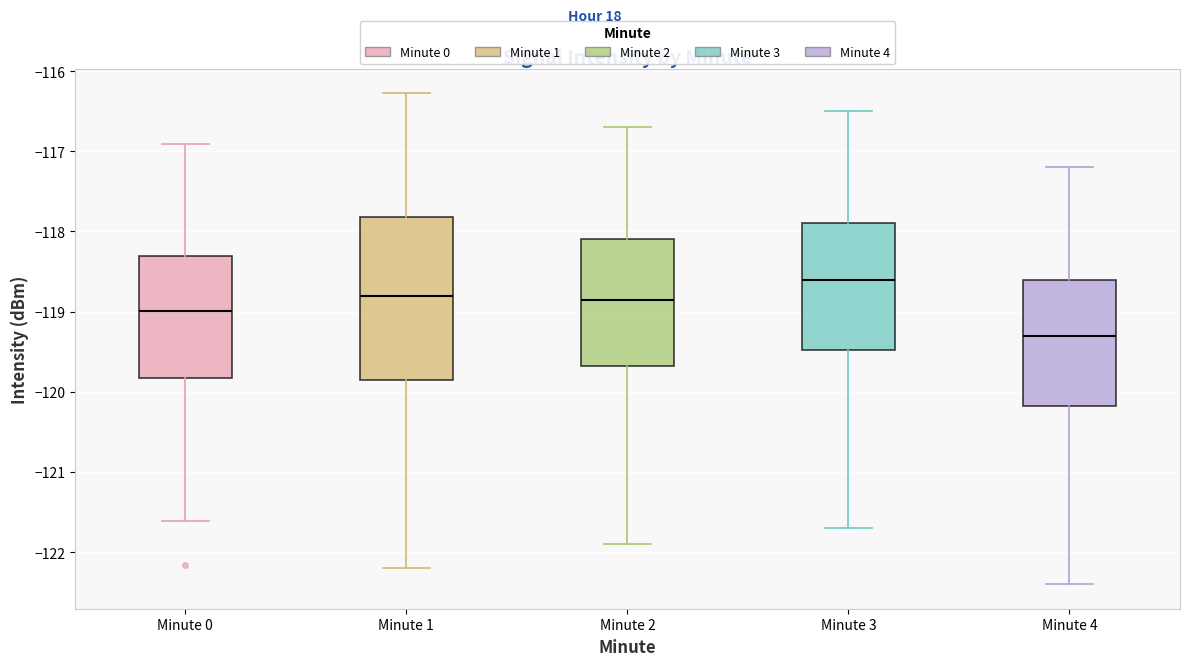

Reading left to right, transcribe this box plot: for each box, give where its median line is, the range the box spans, and where its two whiskers end, as read against the y-axis. The values are not printed on the chart, so give them approximately, as read against the axis.

Minute 0: median -119.0, box -119.8 to -118.3, whiskers -121.6 to -116.9
Minute 1: median -118.8, box -119.8 to -117.8, whiskers -122.2 to -116.3
Minute 2: median -118.8, box -119.7 to -118.1, whiskers -121.9 to -116.7
Minute 3: median -118.6, box -119.5 to -117.9, whiskers -121.7 to -116.5
Minute 4: median -119.3, box -120.2 to -118.6, whiskers -122.4 to -117.2